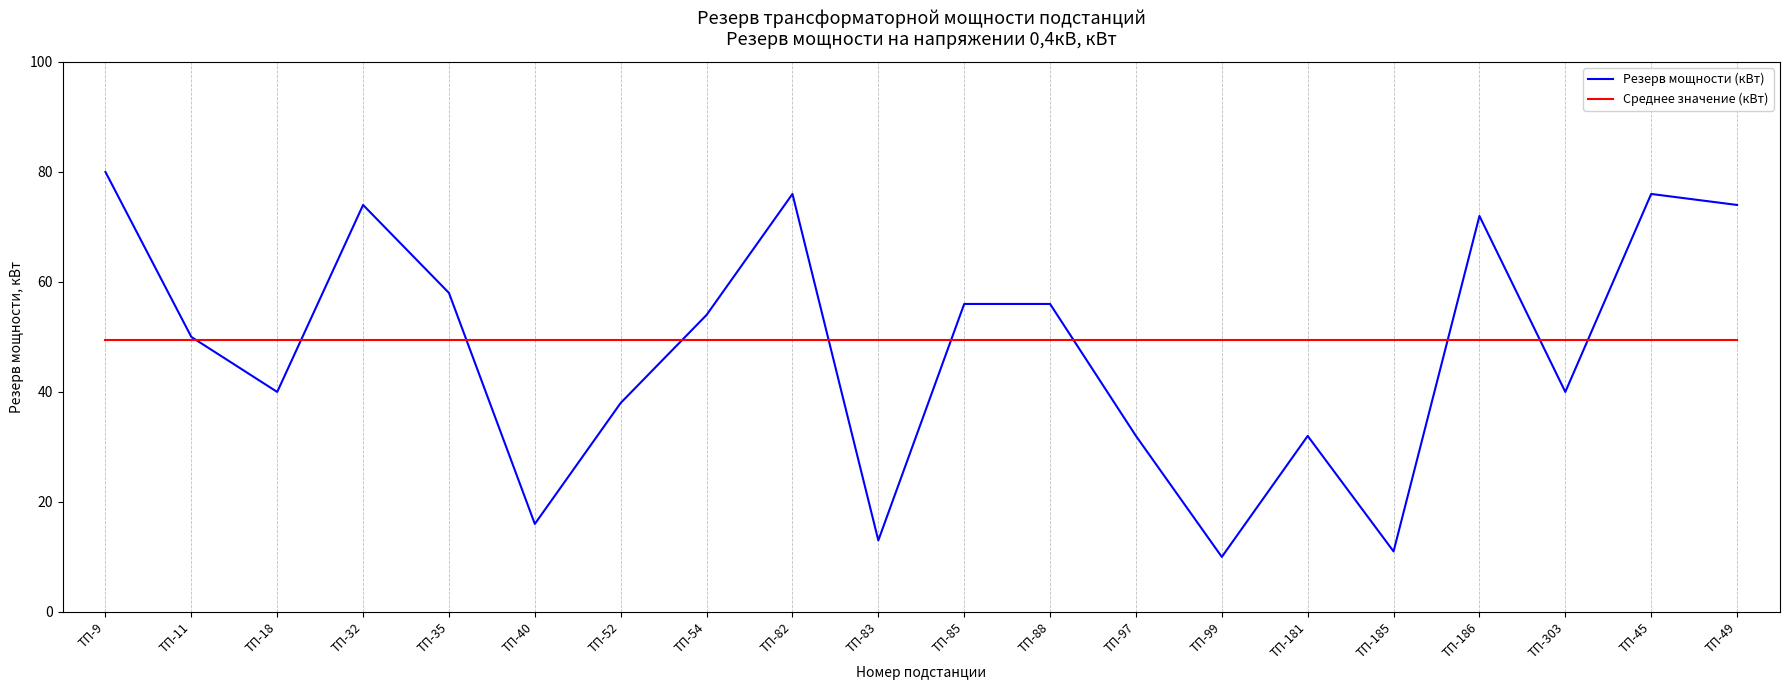

Does the chart display data point markers on the line(s)?

No